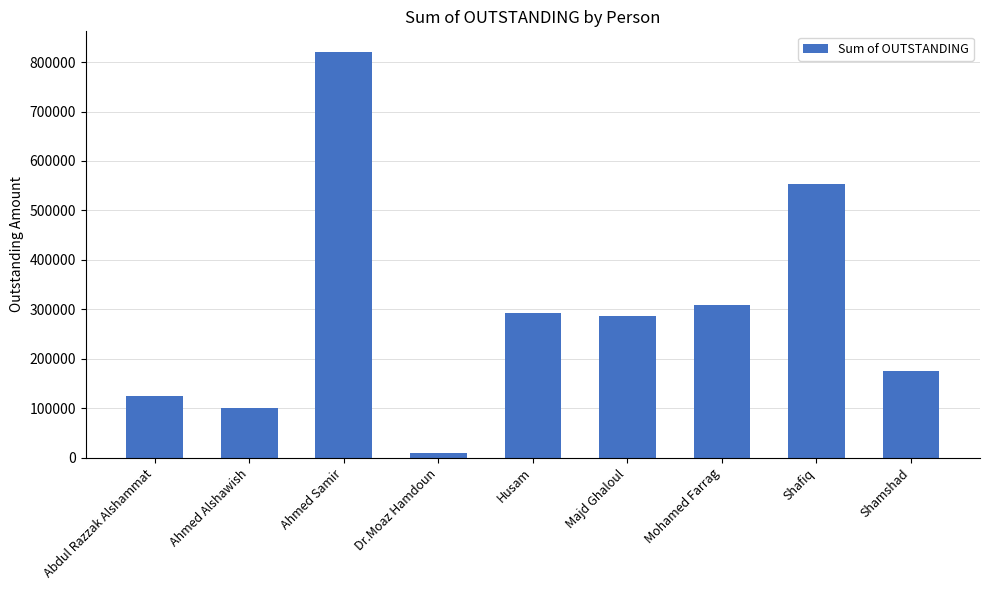

Which has a higher value, Shafiq or Husam?

Shafiq